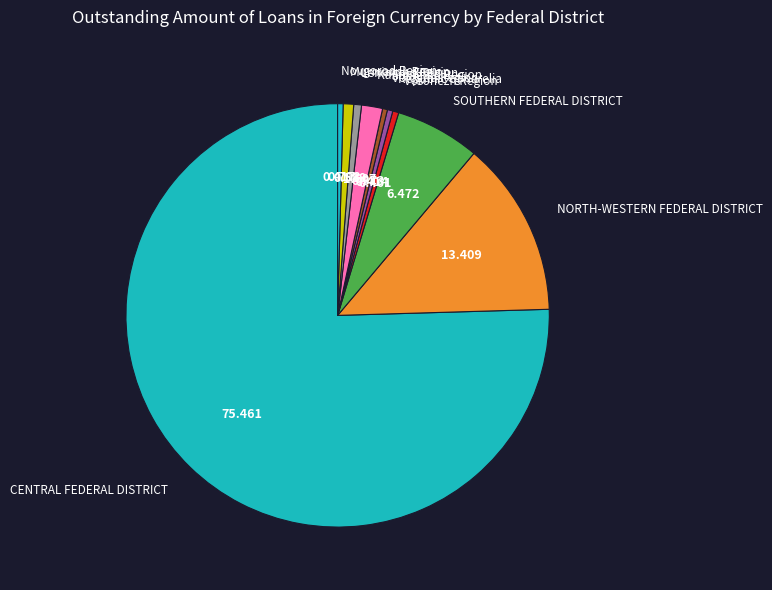

Between SOUTHERN FEDERAL DISTRICT and Novgorod Region, which is larger?

SOUTHERN FEDERAL DISTRICT